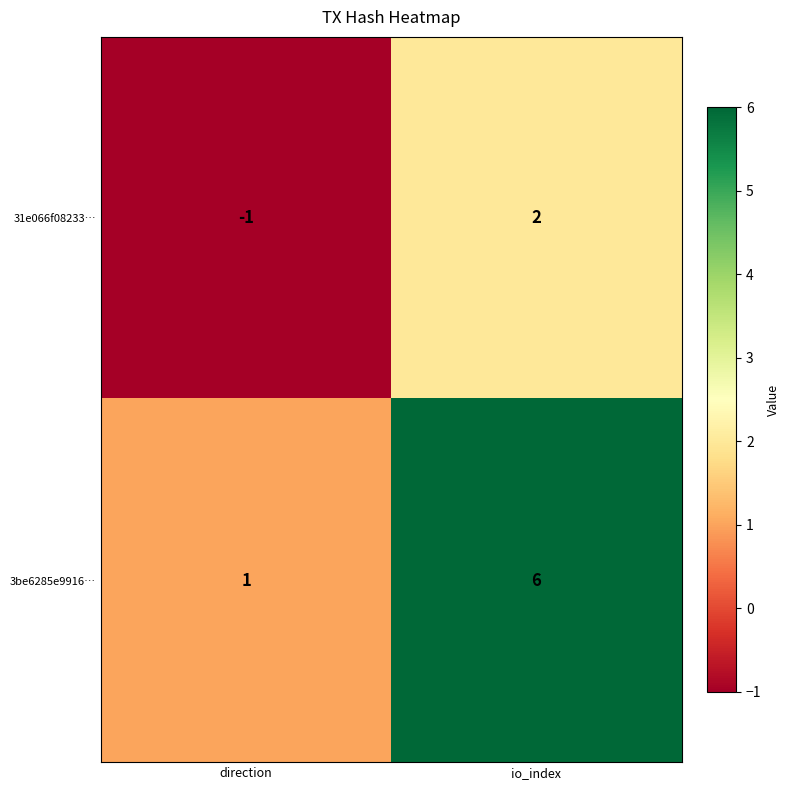

Reading right to left, list all the values displayed in this chart.

31e066f08233…: io_index=2	direction=-1
3be6285e9916…: io_index=6	direction=1